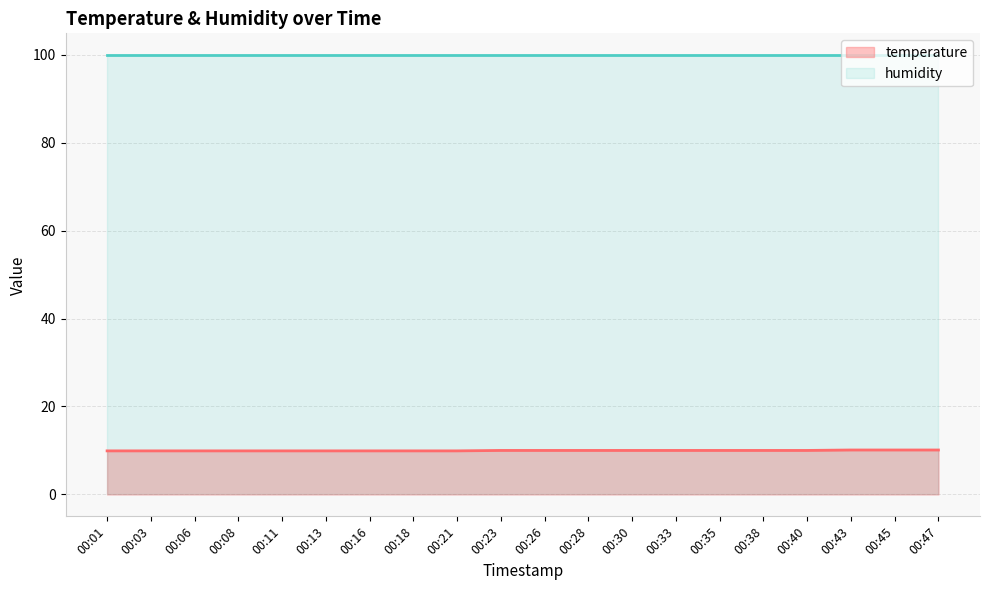

Is the value of humidity at 00:06 greater than the value of temperature at 00:28?

Yes